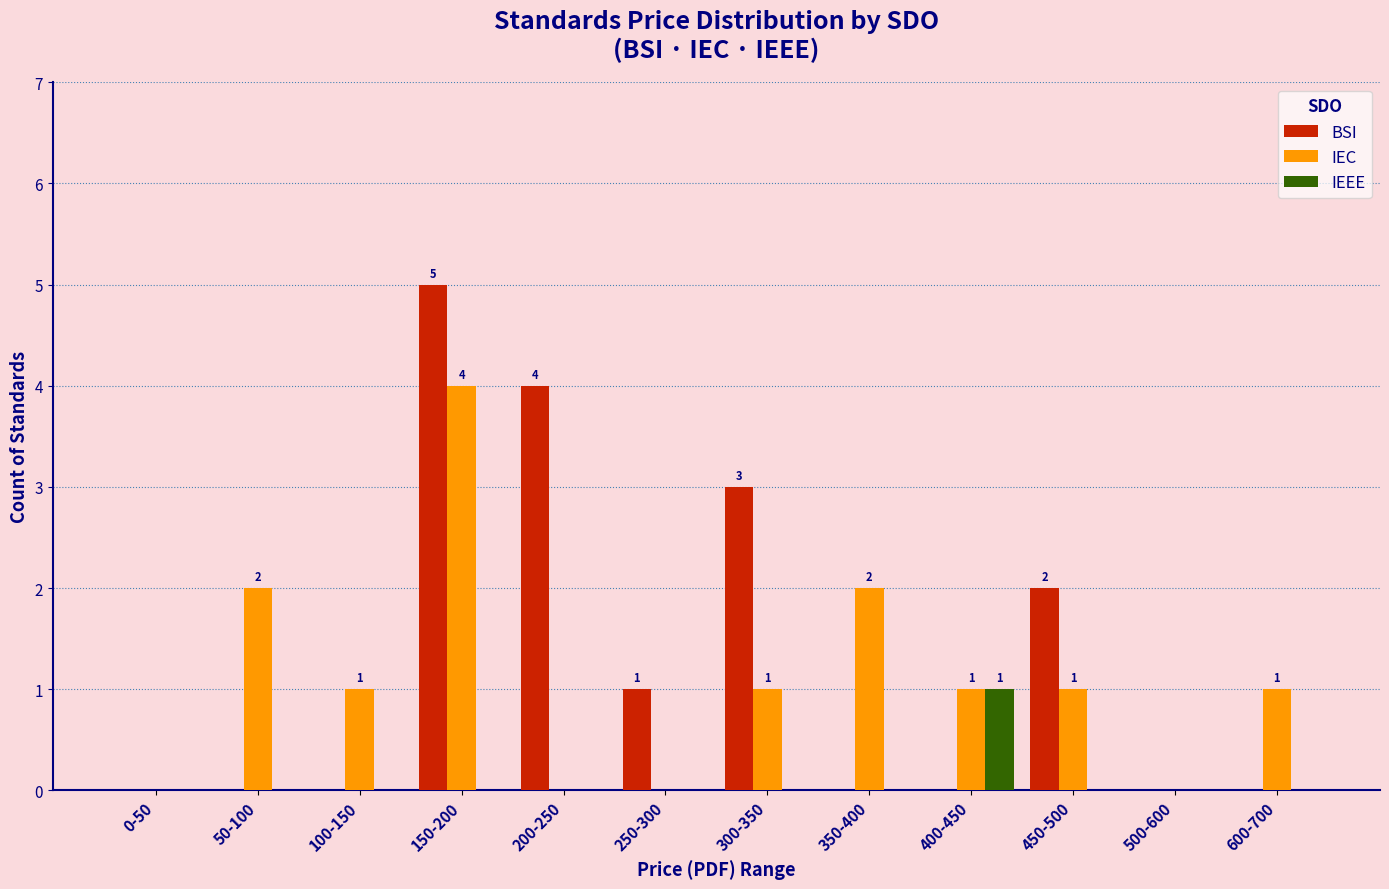

At which category is the sum across all series the highest?

150-200